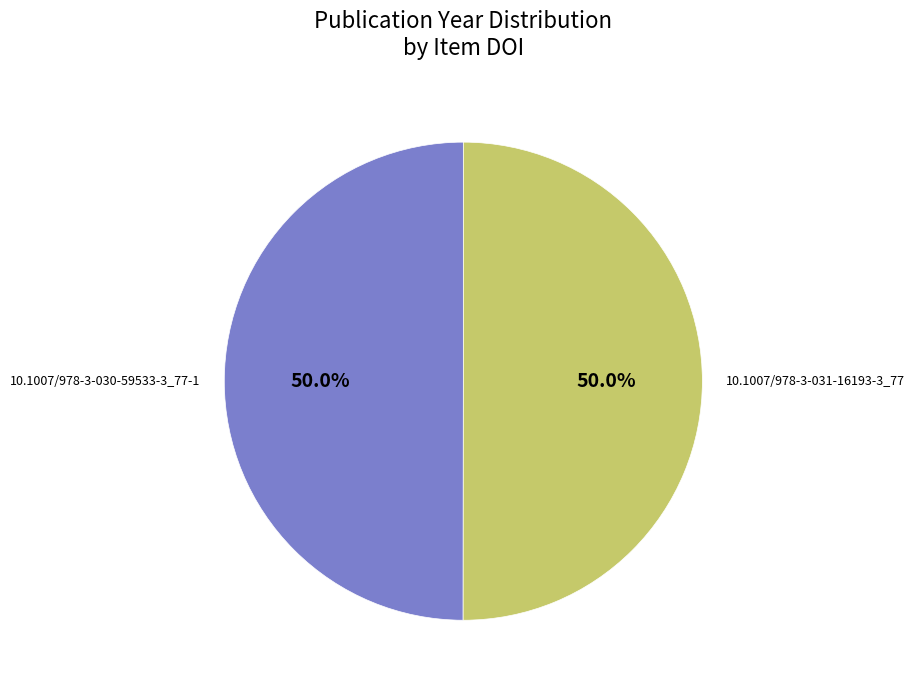

Combined, do 10.1007/978-3-030-59533-3_77-1 and 10.1007/978-3-031-16193-3_77 account for over 50%?

Yes